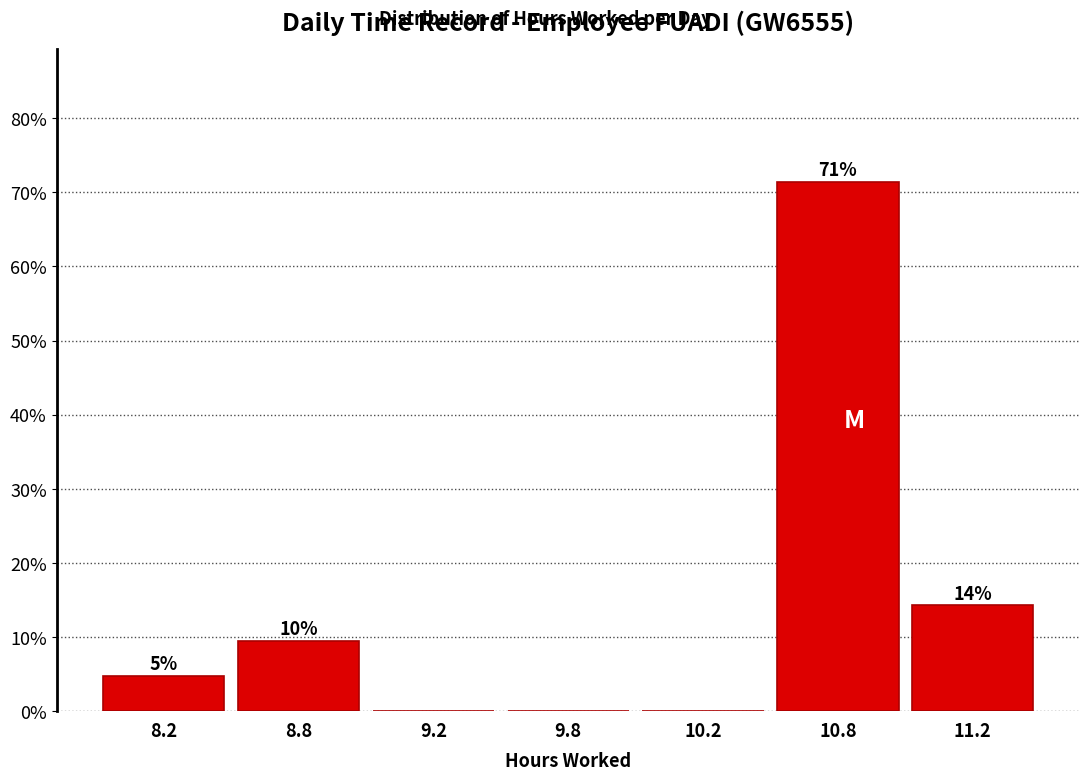

Are the bars horizontal?

No